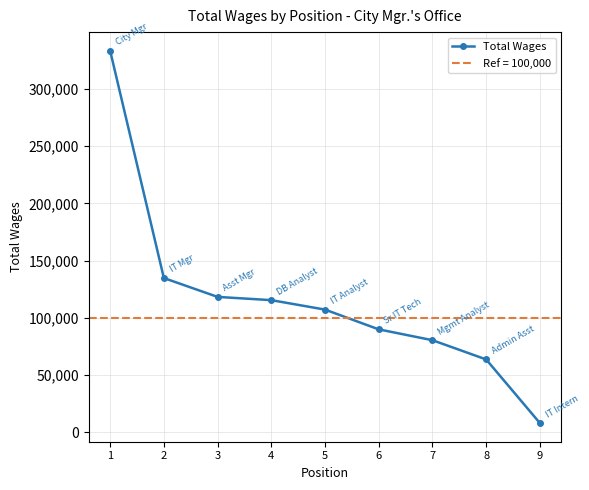

What is the difference between the values at 4 and 1?

218035